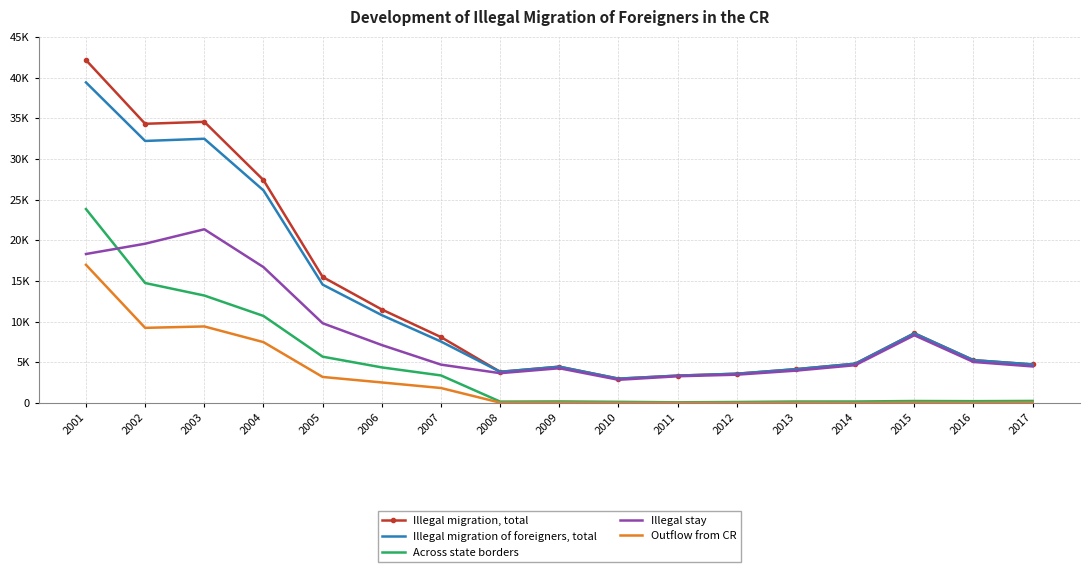

Where is the first local minimum for Illegal migration of foreigners, total?

2002